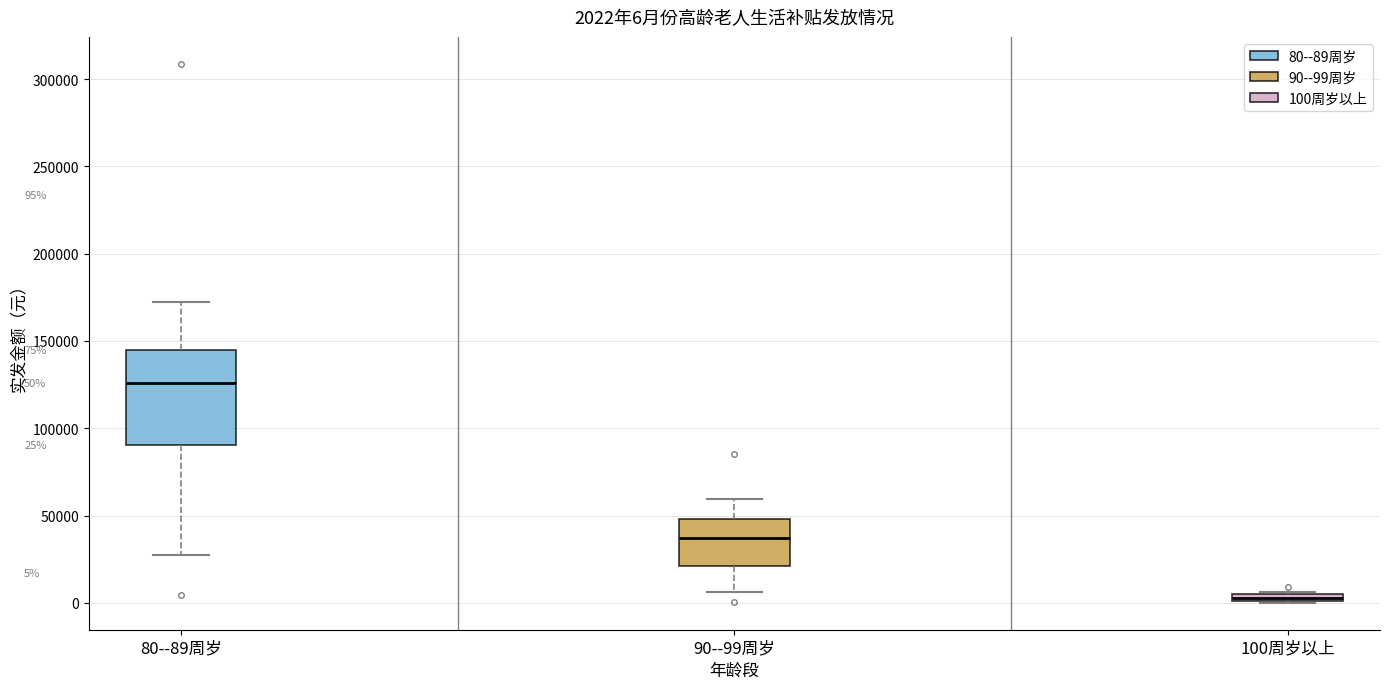

Which box has the lowest median line?

100周岁以上